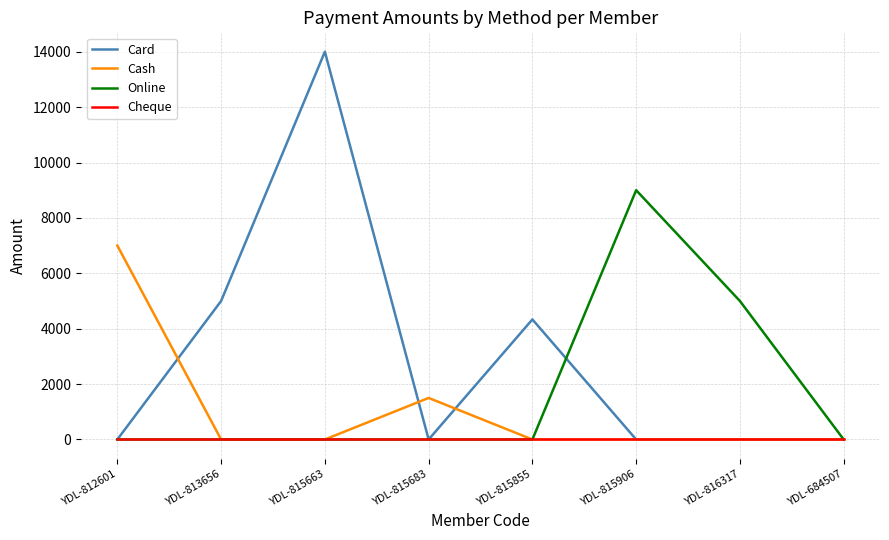

Reading left to right, transcribe all the data shown in this chart.

Card: YDL-812601=0	YDL-813656=5000	YDL-815663=14000	YDL-815683=0	YDL-815855=4335	YDL-815906=0	YDL-816317=0	YDL-684507=0
Cash: YDL-812601=7000	YDL-813656=0	YDL-815663=0	YDL-815683=1500	YDL-815855=0	YDL-815906=0	YDL-816317=0	YDL-684507=0
Online: YDL-812601=0	YDL-813656=0	YDL-815663=0	YDL-815683=0	YDL-815855=0	YDL-815906=9000	YDL-816317=5000	YDL-684507=0
Cheque: YDL-812601=0	YDL-813656=0	YDL-815663=0	YDL-815683=0	YDL-815855=0	YDL-815906=0	YDL-816317=0	YDL-684507=0